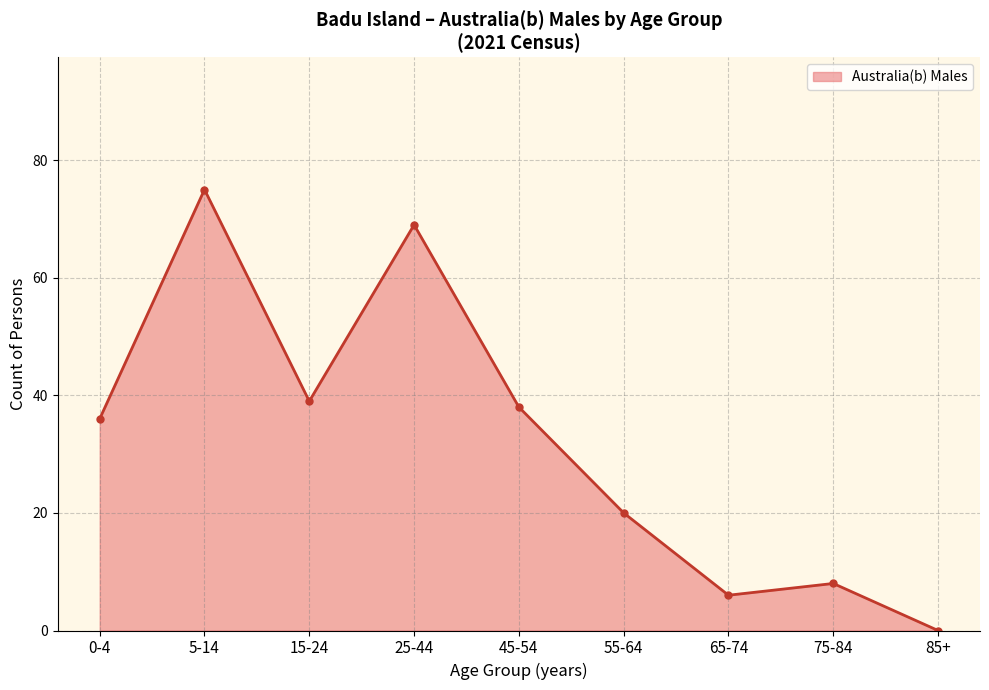

What is the greatest value displayed?

75